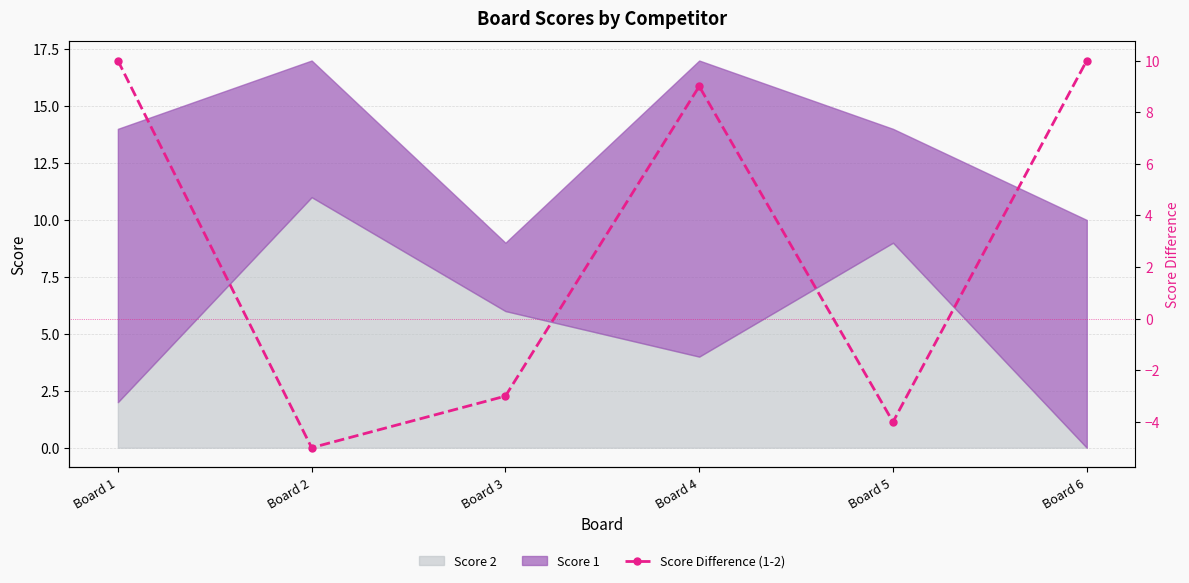

Reading left to right, what are the values for Score 2?

2	11	6	4	9	0